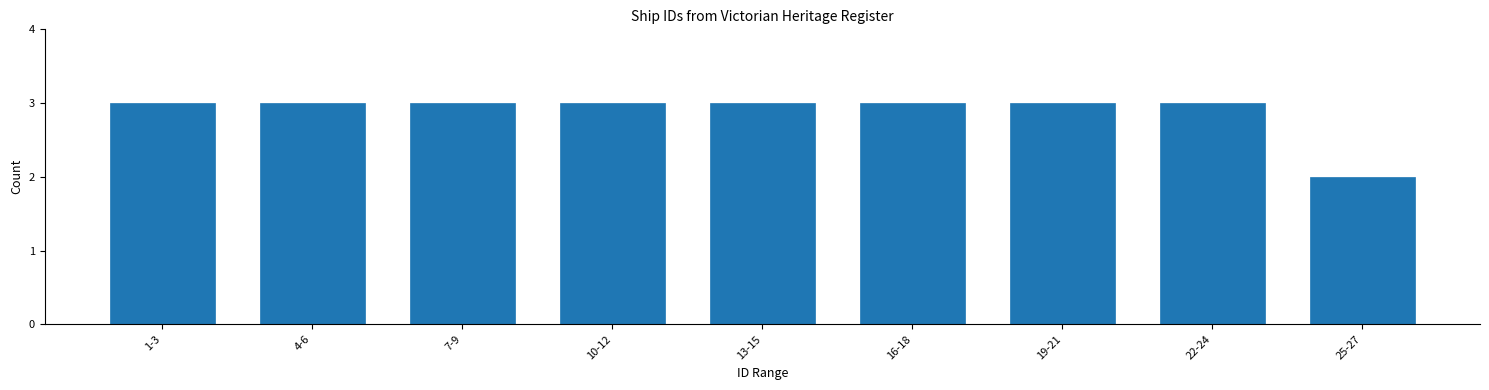

Reading right to left, extract all data points from this chart.

25-27=2	22-24=3	19-21=3	16-18=3	13-15=3	10-12=3	7-9=3	4-6=3	1-3=3